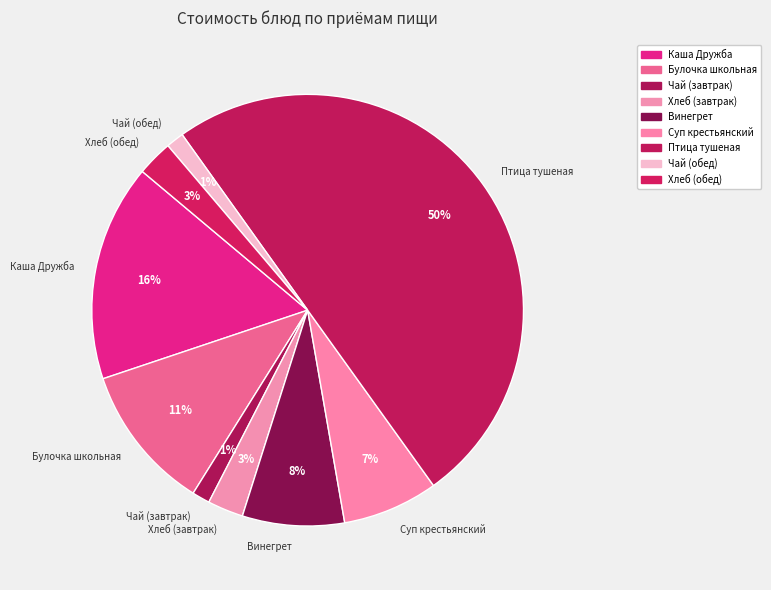

True or false: Винегрет accounts for 2% of the total.

False